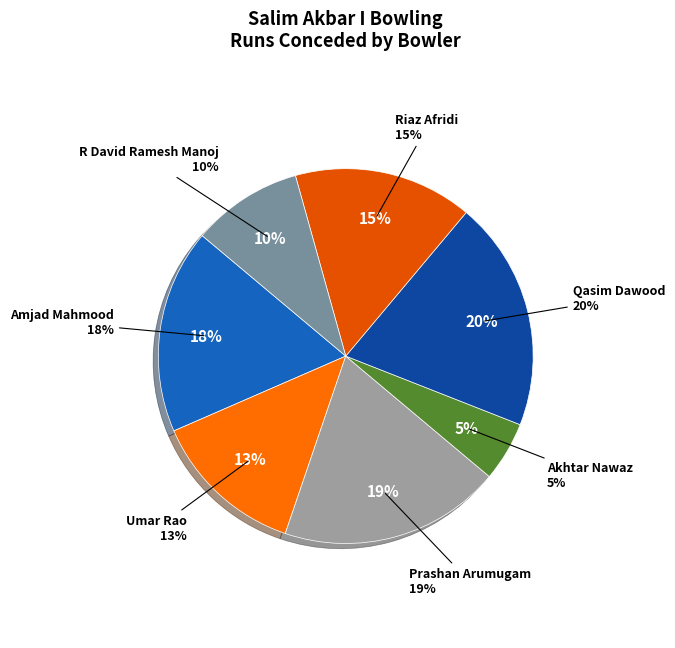

Is the sum of Prashan Arumugam and Amjad Mahmood greater than half?

No